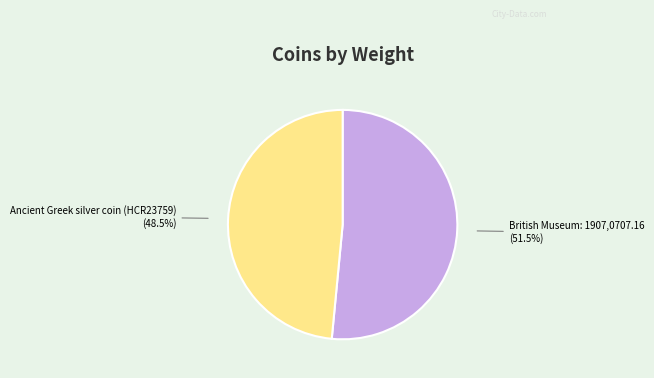

What is the smallest slice in the pie chart?

Ancient Greek silver coin (HCR23759)